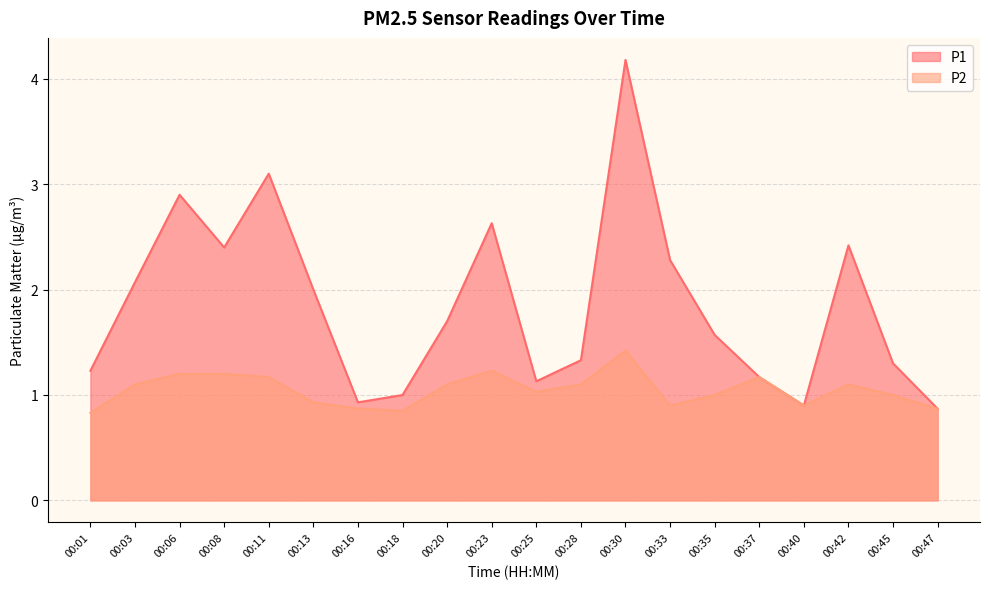

What is the value of the P1 point at the 5th from the left?

3.1